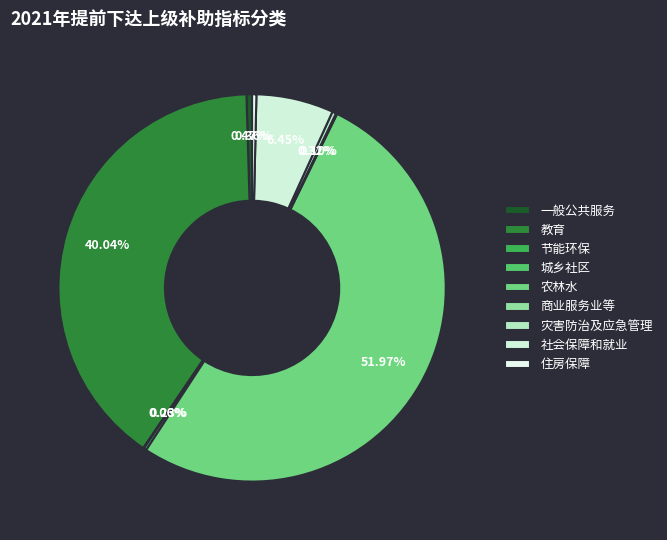

How many segments does this pie chart have?

9